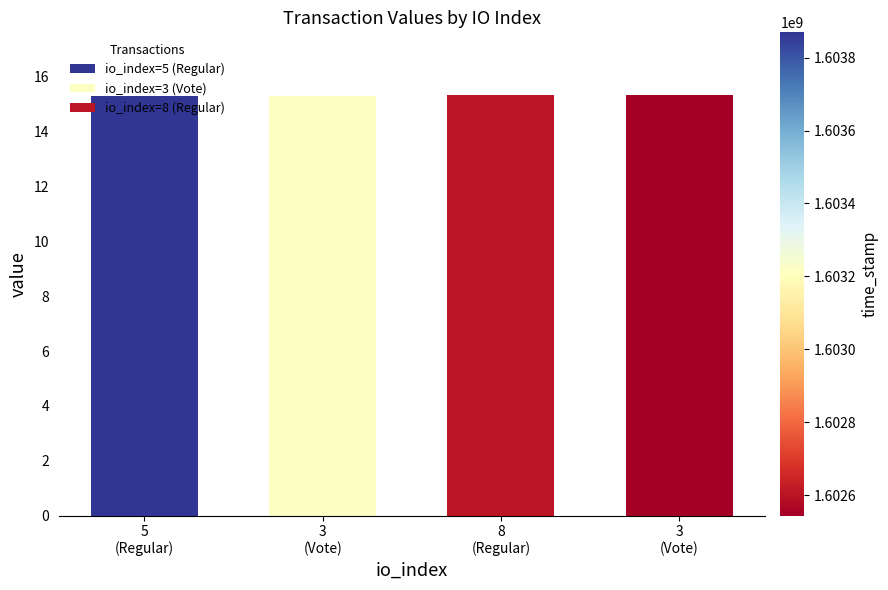

What is the label of the 3rd bar from the right?

3
(Vote)